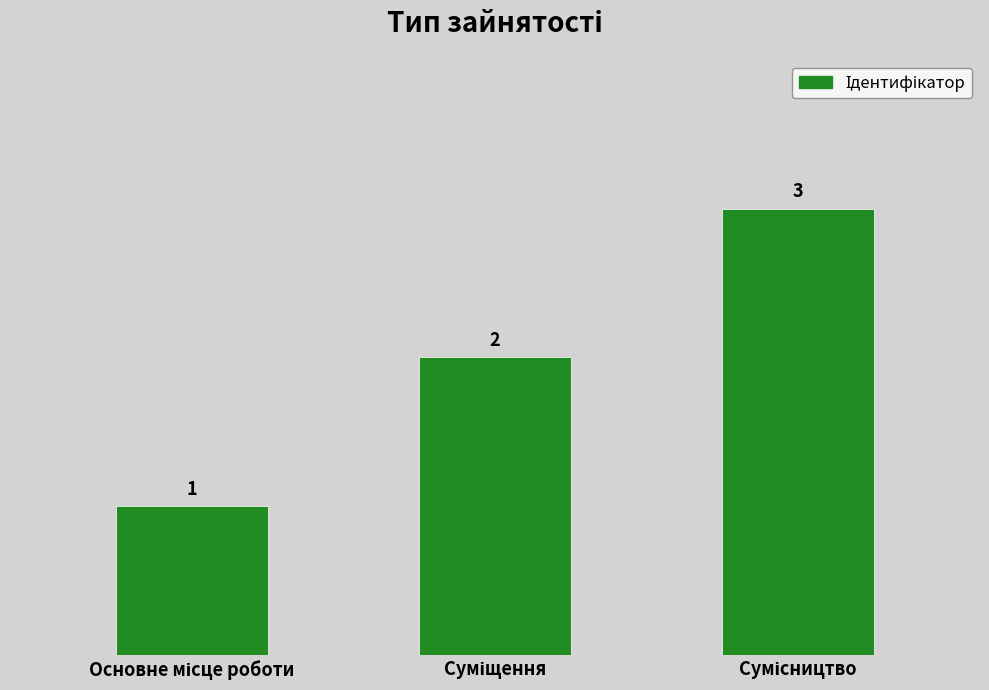

How many values are between 1 and 3?

3